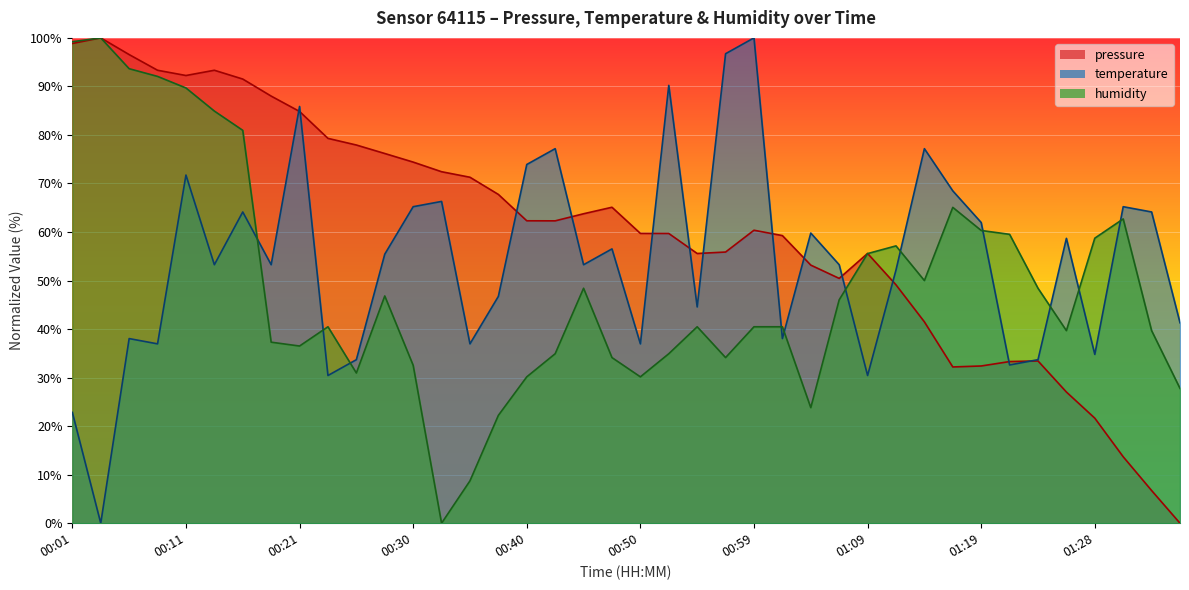

List the series in order of their overall mean, lowest first.

humidity, temperature, pressure